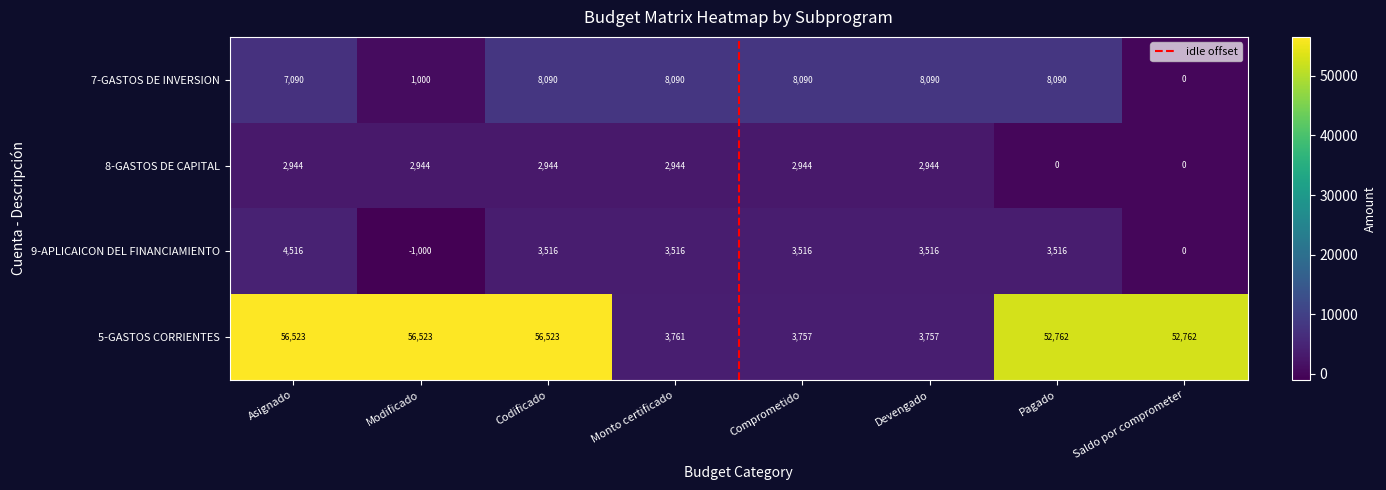

The 7-GASTOS DE INVERSION series shows 13235 at Monto certificado. True or false?

False